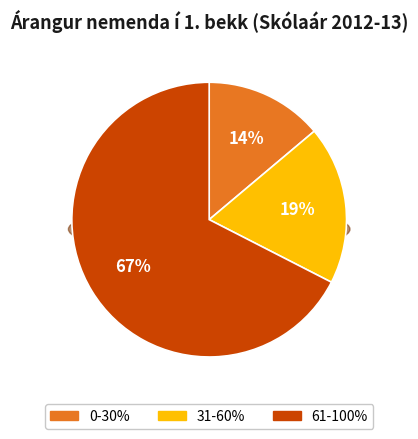

To the nearest percent, what portion does 31-60% represent?

19%